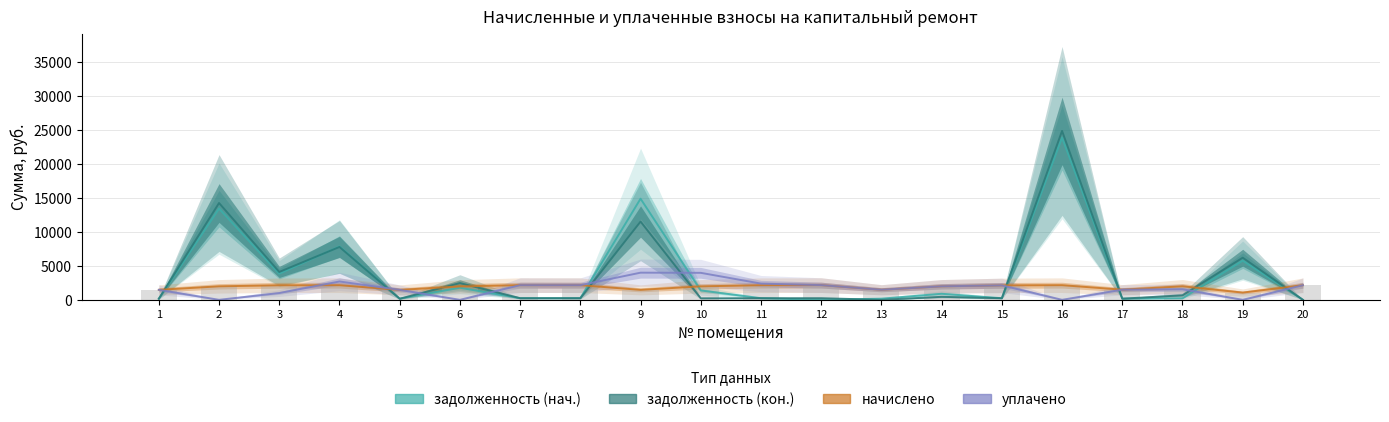

Reading left to right, extract all data points from this chart.

задолженность (нач.): 1=163.2	2=13435.1	3=3853.3	4=7866.9	5=162.7	6=1780.1	7=240.1	8=239.6	9=14896.5	10=1382.3	11=239.0	12=0.0	13=169.7	14=891.0	15=236.4	16=23892.4	17=171.2	18=221.9	19=5779.7	20=0.0
задолженность (кон.): 1=163.2	2=14262.0	3=4104.5	4=7789.3	5=162.7	6=2464.5	7=240.1	8=239.6	9=11531.8	10=224.4	11=239.0	12=240.6	13=0.0	14=444.5	15=236.4	16=24879.5	17=171.2	18=665.3	19=6204.5	20=0.0
начислено: 1=1469.2	2=1989.1	3=2141.7	4=2151.3	5=1464.4	6=1974.8	7=2160.8	8=2156.0	9=1469.2	10=1984.3	11=2151.3	12=2165.6	13=1483.5	14=1989.1	15=2127.4	16=2156.0	17=1493.0	18=1993.9	19=1066.1	20=2151.3
уплачено: 1=1469.2	2=0.0	3=1000.0	4=2700.0	5=1464.4	6=0.0	7=2160.8	8=2156.0	9=4000.0	10=3975.8	11=2390.1	12=2165.6	13=1488.3	14=1989.1	15=2127.4	16=0.0	17=1493.0	18=1551.2	19=0.0	20=2151.3